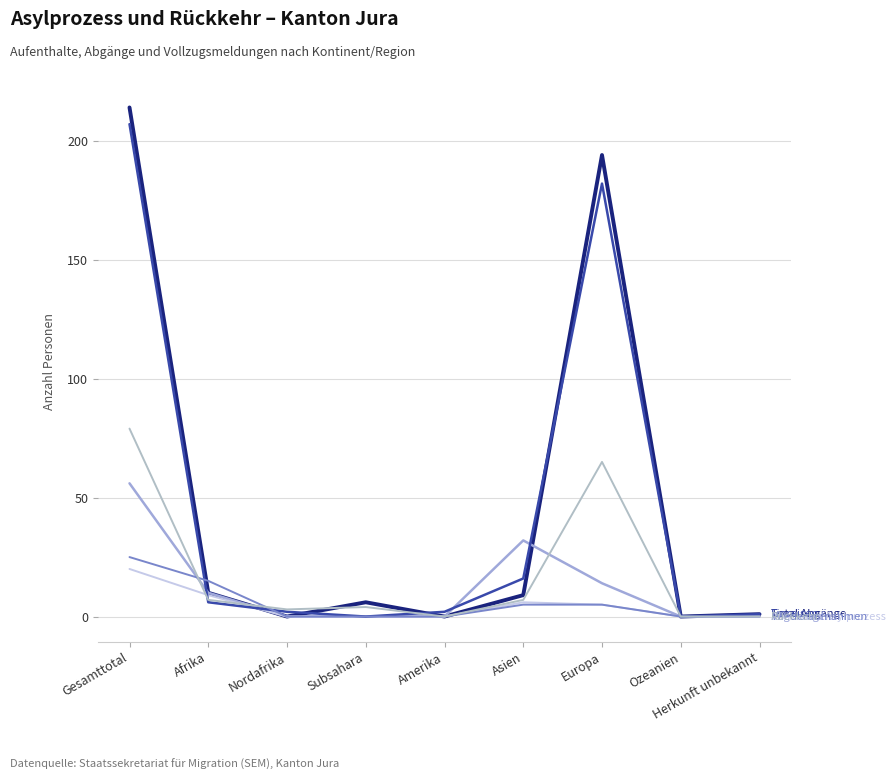

Does the chart display data point markers on the line(s)?

No